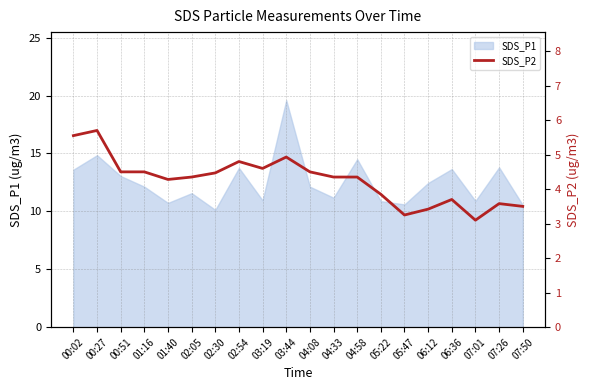

What is the label of the 13th point from the right?

02:54